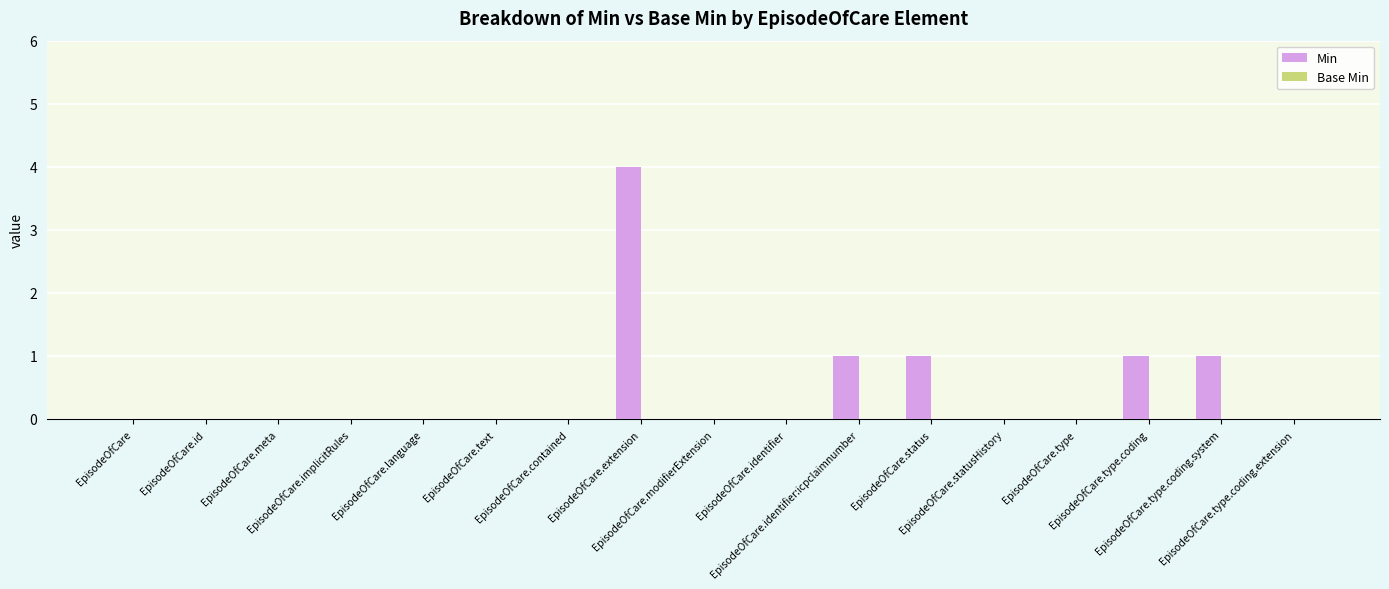

What is the maximum value shown in the chart?

4